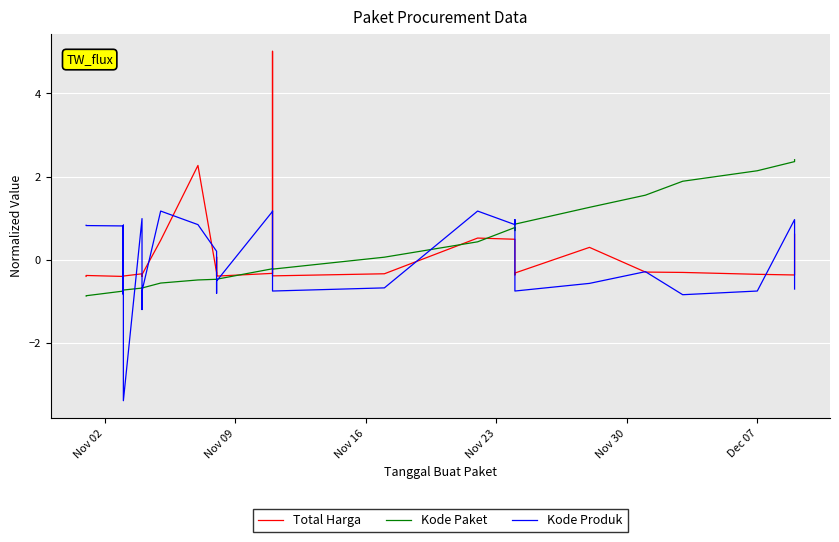

At which label does Kode Paket reach its minimum?

Nov 02